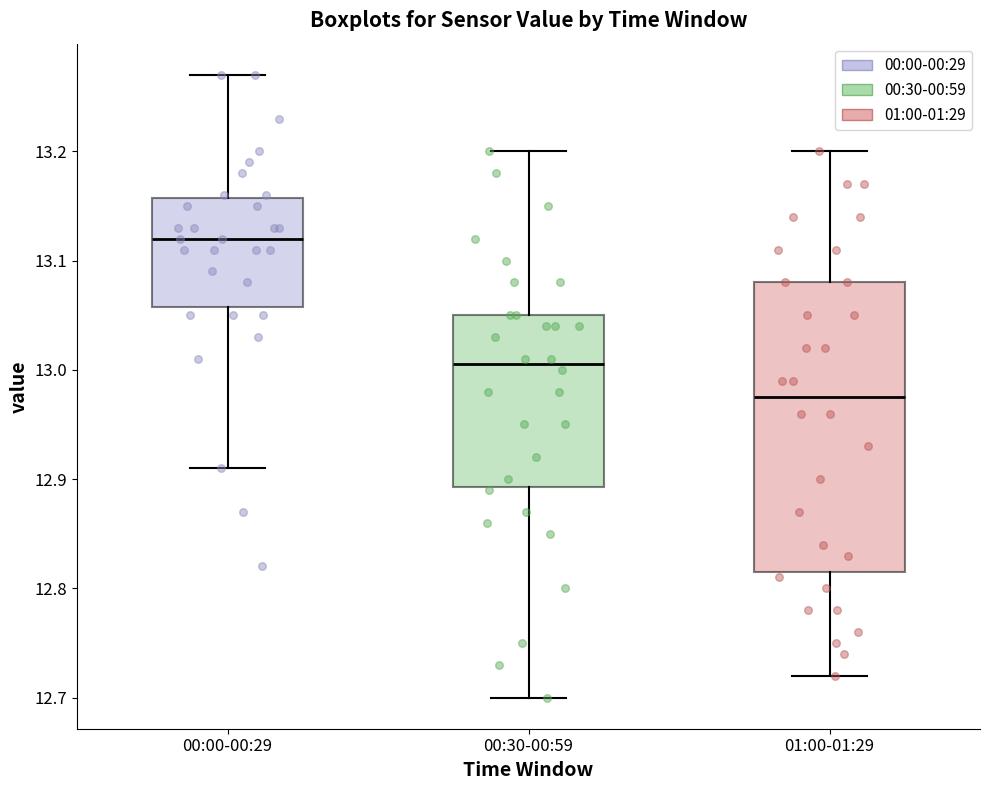

Reading left to right, read every box against the y-axis: the position of its median line, the range the box covers, and the ends of its whiskers. The values are not printed on the chart, so give them approximately, as read against the axis.

00:00-00:29: median 13.12, box 13.06 to 13.16, whiskers 12.91 to 13.27
00:30-00:59: median 13.01, box 12.89 to 13.05, whiskers 12.70 to 13.20
01:00-01:29: median 12.98, box 12.82 to 13.08, whiskers 12.72 to 13.20